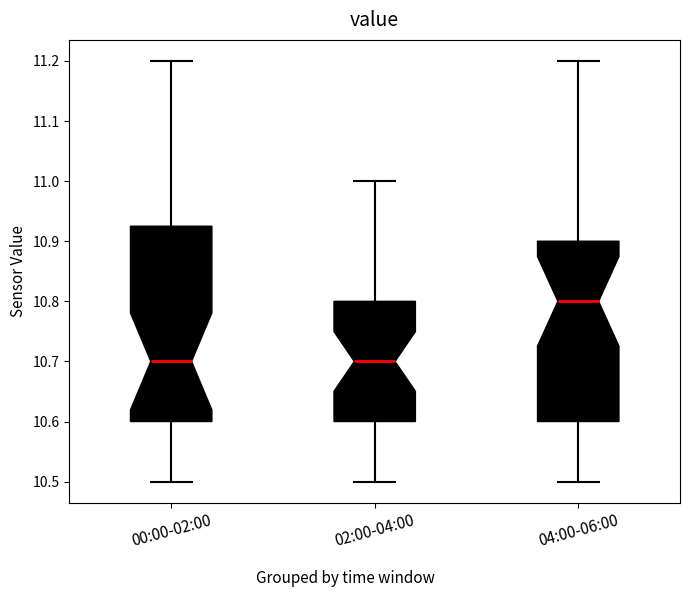

Reading left to right, read every box against the y-axis: the position of its median line, the range the box covers, and the ends of its whiskers. The values are not printed on the chart, so give them approximately, as read against the axis.

00:00-02:00: median 10.70, box 10.60 to 10.93, whiskers 10.50 to 11.20
02:00-04:00: median 10.70, box 10.60 to 10.80, whiskers 10.50 to 11.00
04:00-06:00: median 10.80, box 10.60 to 10.90, whiskers 10.50 to 11.20